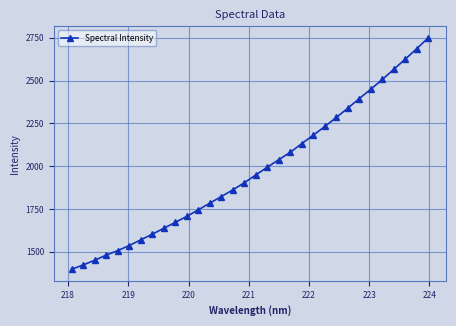

What is the average value?

1978.1